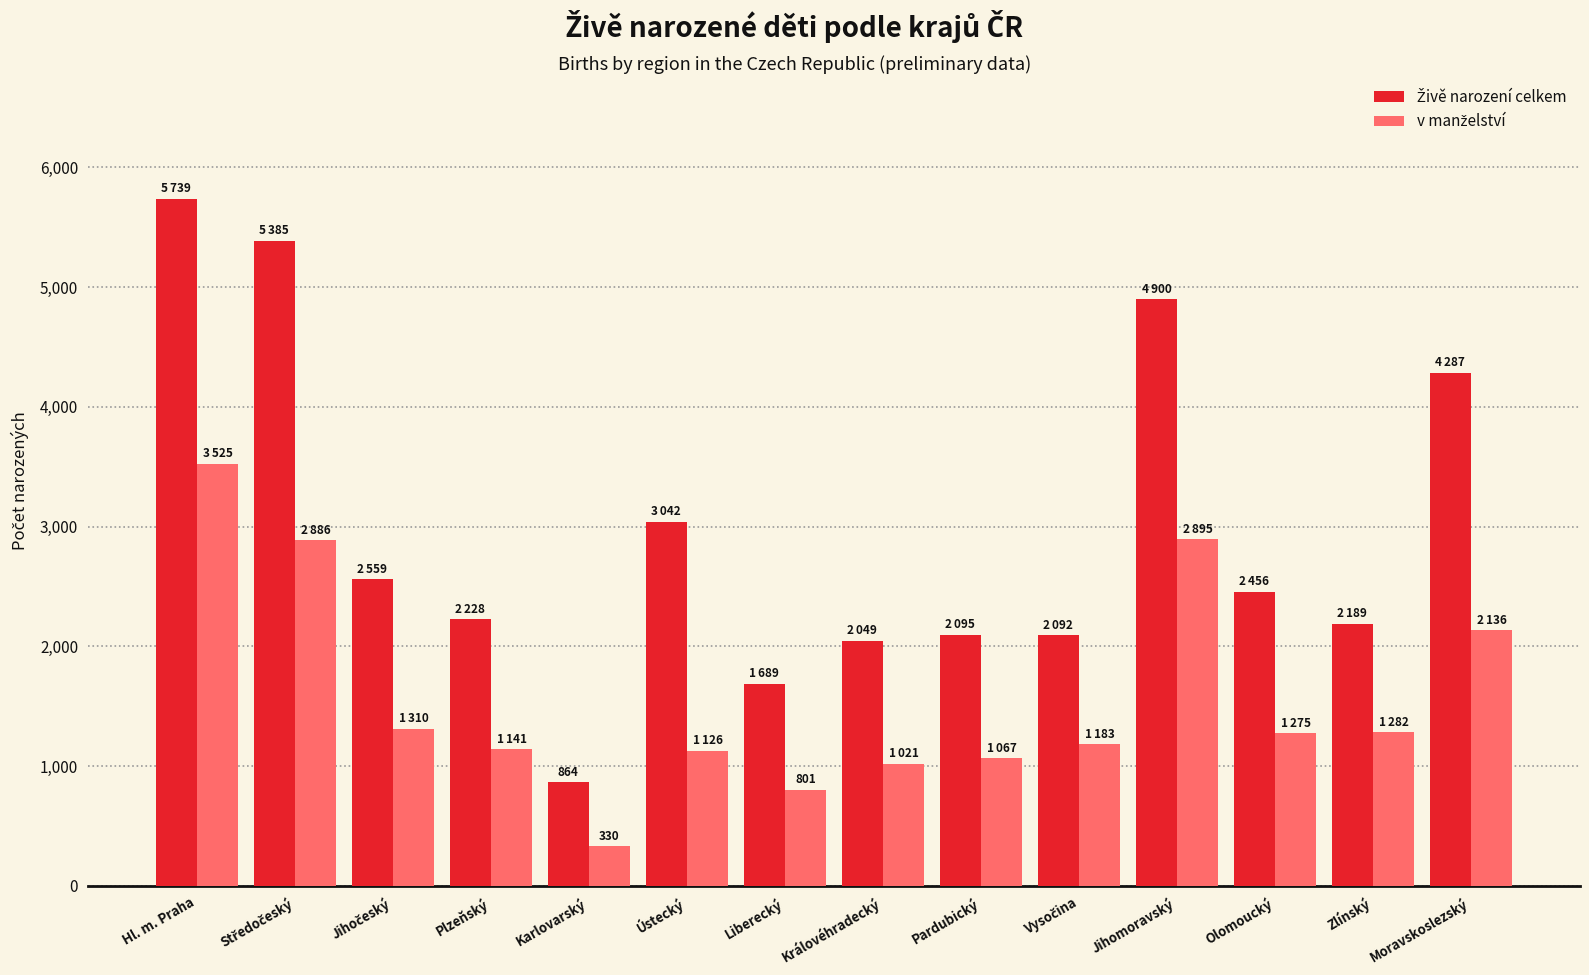

Which category has the highest value across all series?

Hl. m. Praha